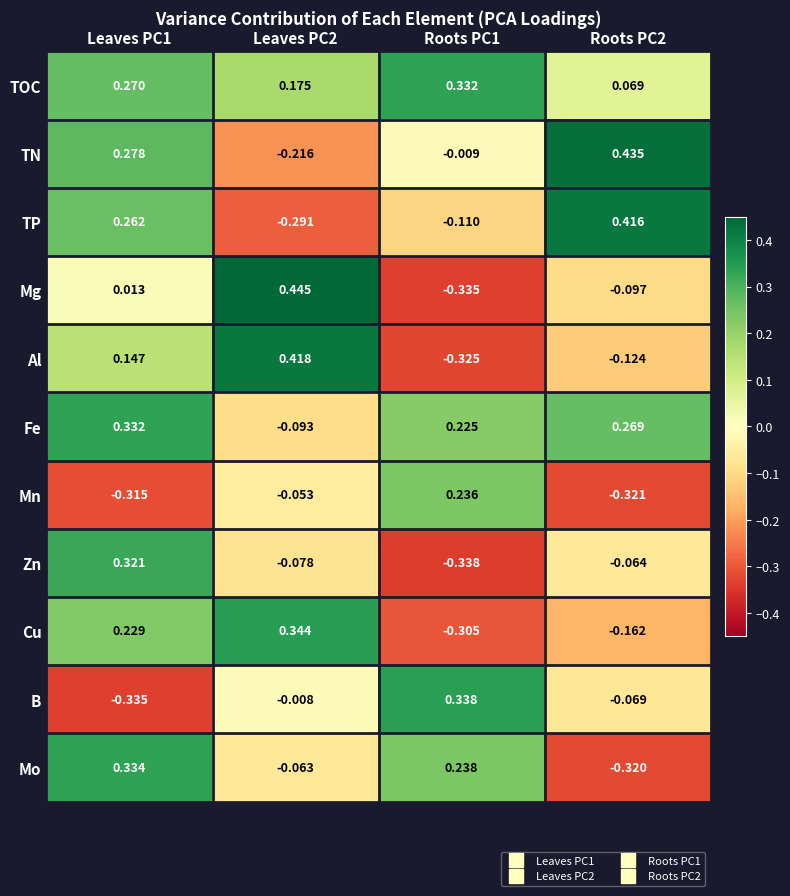

Is the value of Mn at Roots PC1 greater than the value of Zn at Roots PC1?

Yes